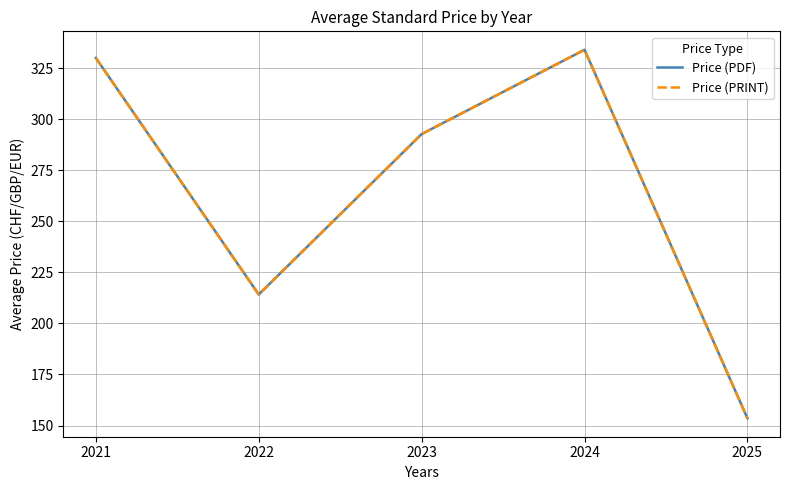

Reading left to right, extract all data points from this chart.

Price (PDF): 2021=330.0	2022=214.2	2023=292.7	2024=334.0	2025=153.5
Price (PRINT): 2021=330.0	2022=214.2	2023=292.7	2024=334.0	2025=153.5